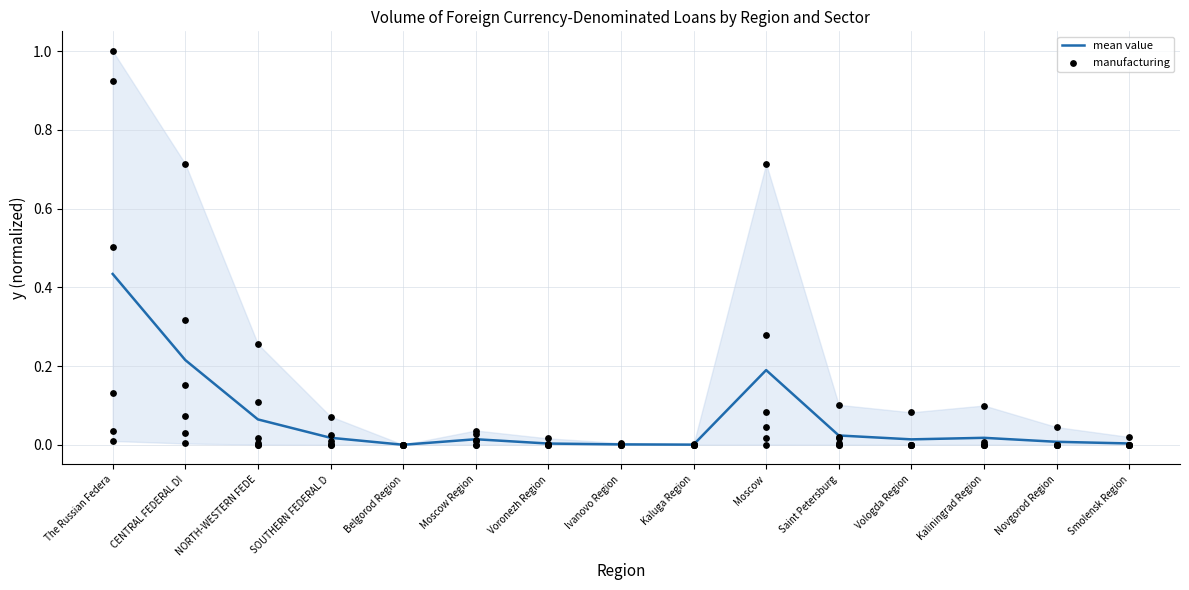

At how many categories does at least one series exceed 0?

15